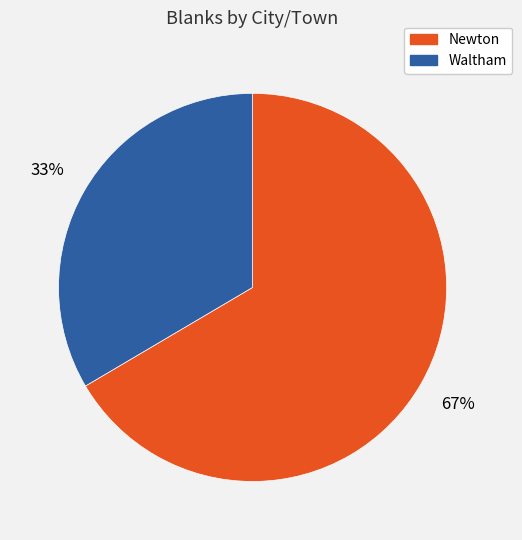

What is the largest slice in the pie chart?

Newton